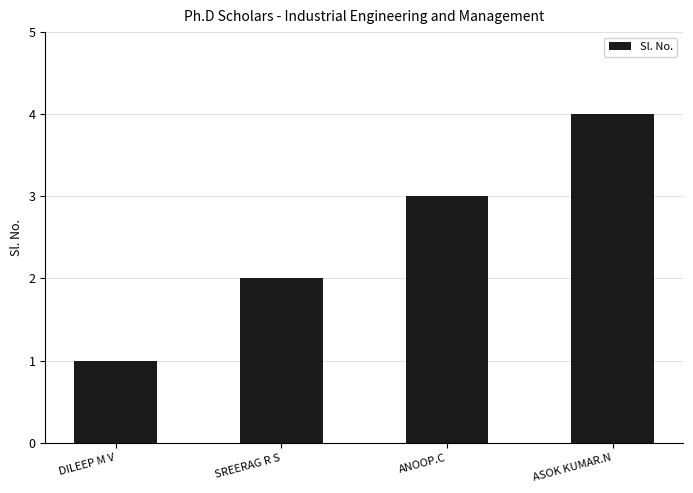

List the labels in order of value, largest first.

ASOK KUMAR.N, ANOOP.C, SREERAG R S, DILEEP M V